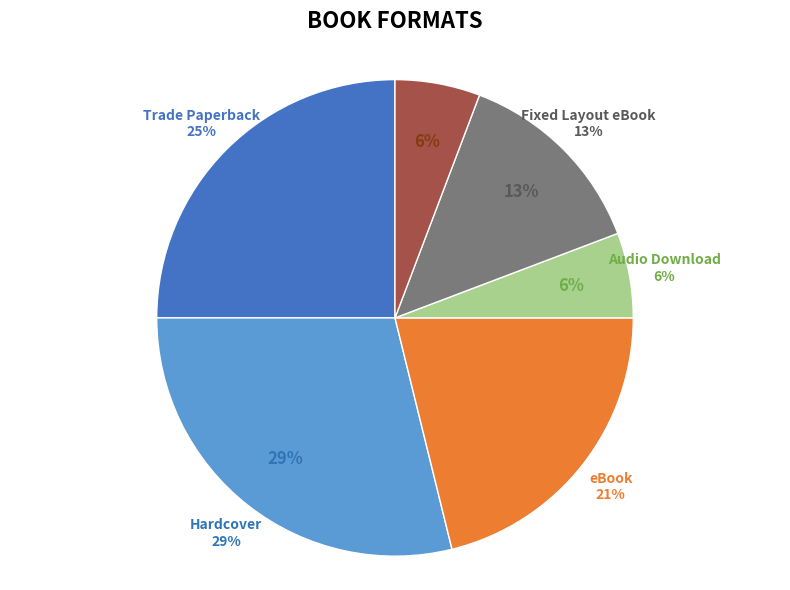

To the nearest percent, what is the difference between the largest and smallest slice percentages?

23%